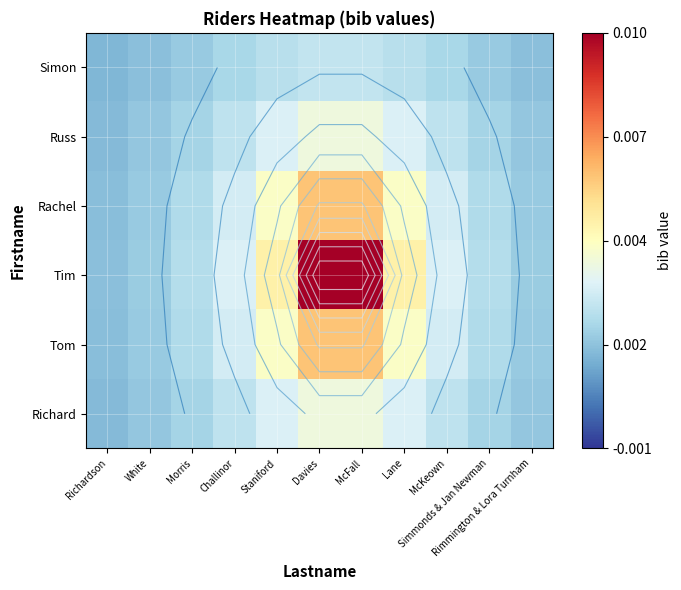

Which has a higher value, Simmonds & Jan Newman or Richardson?

Simmonds & Jan Newman